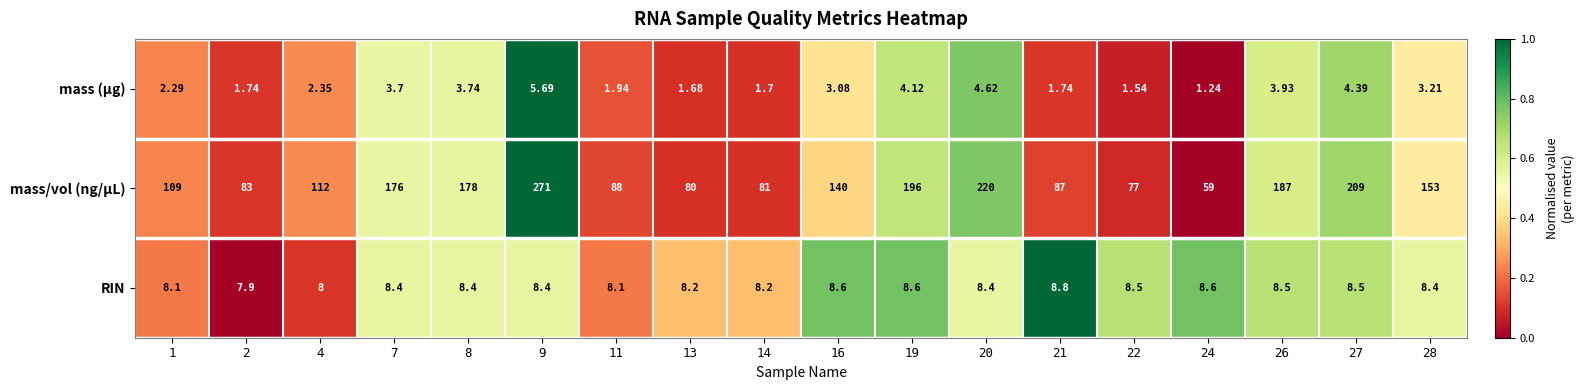

At 27, list the series in order from largest to smallest.

mass/vol (ng/µL), RIN, mass (µg)